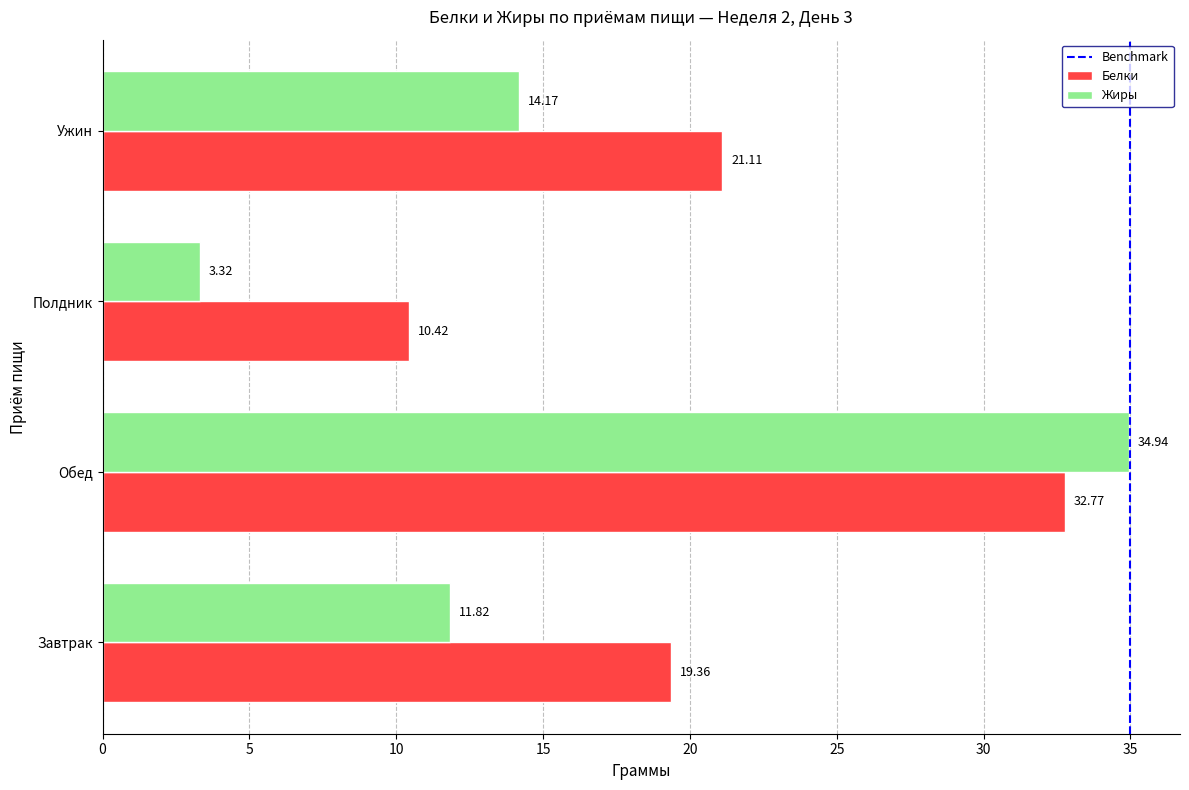

At which label does Белки reach its peak?

Обед